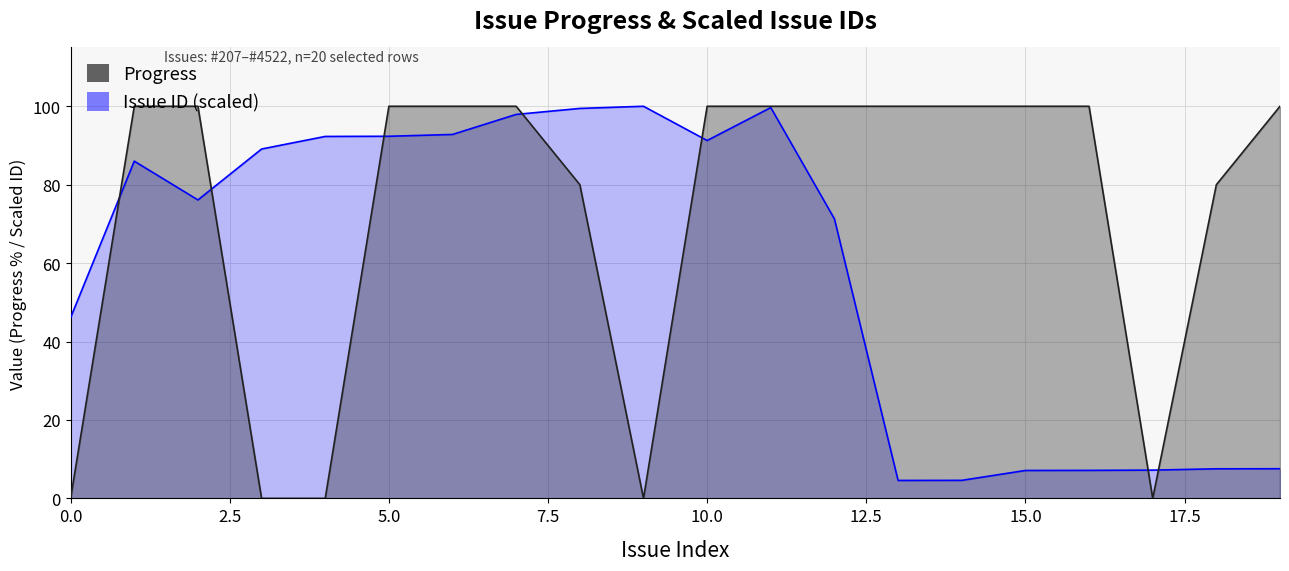

Is it true that Issue ID (scaled) equals 7.5 at 18?

True